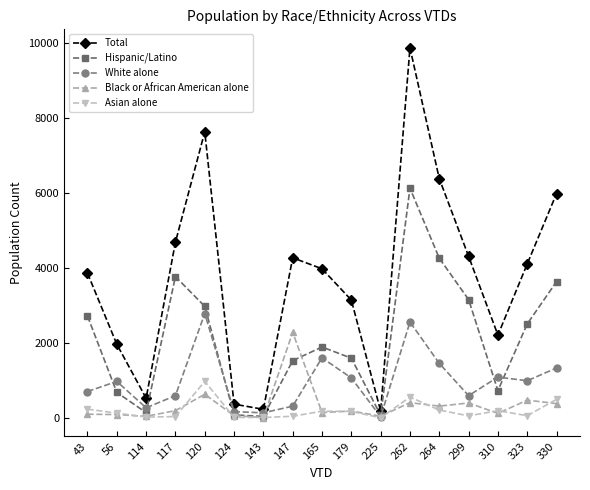

Is this an area chart (filled region under the line)?

No